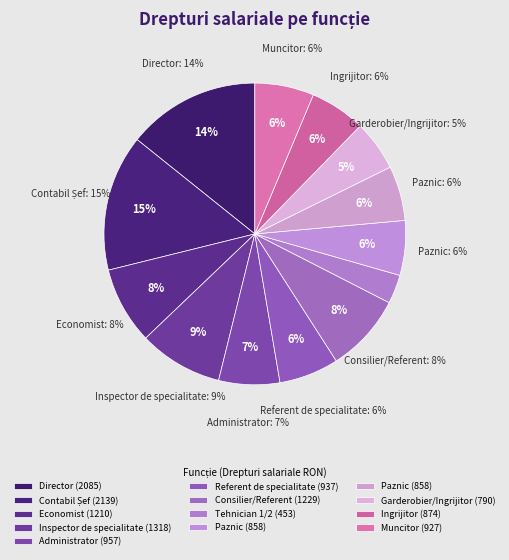

What is the smallest slice in the pie chart?

Tehnician 1/2